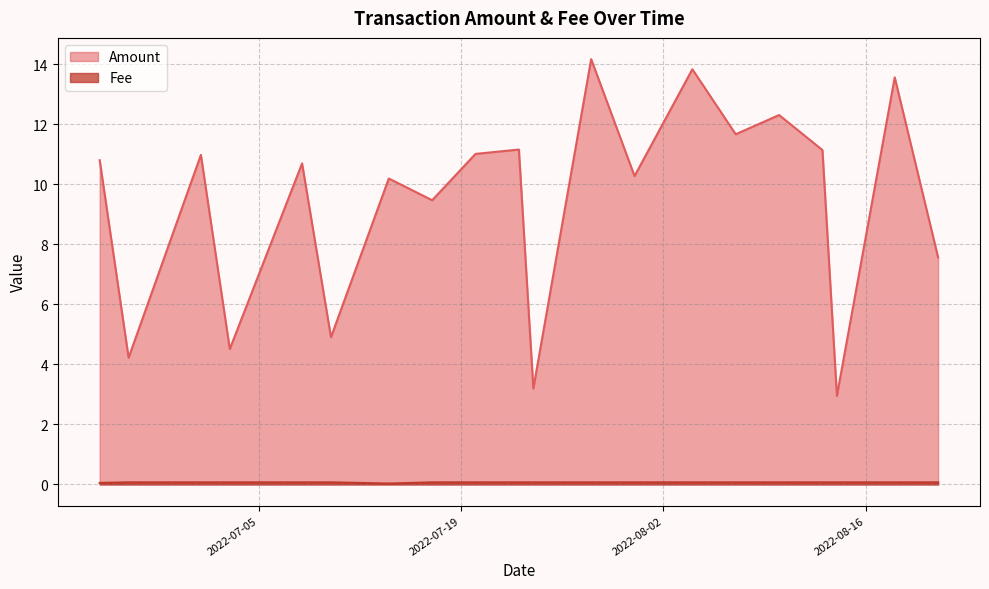

In Amount, how many points are higher than both neighbors (excluding endpoints)?

8